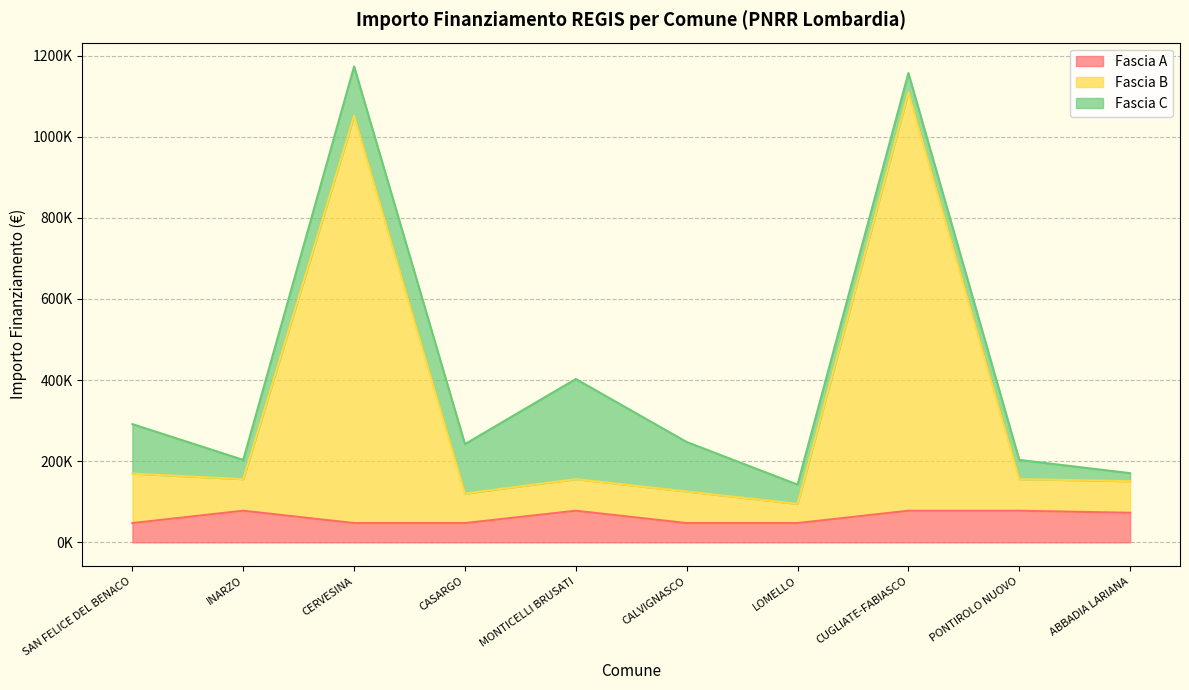

Is it true that Fascia B equals 216110 at INARZO?

False